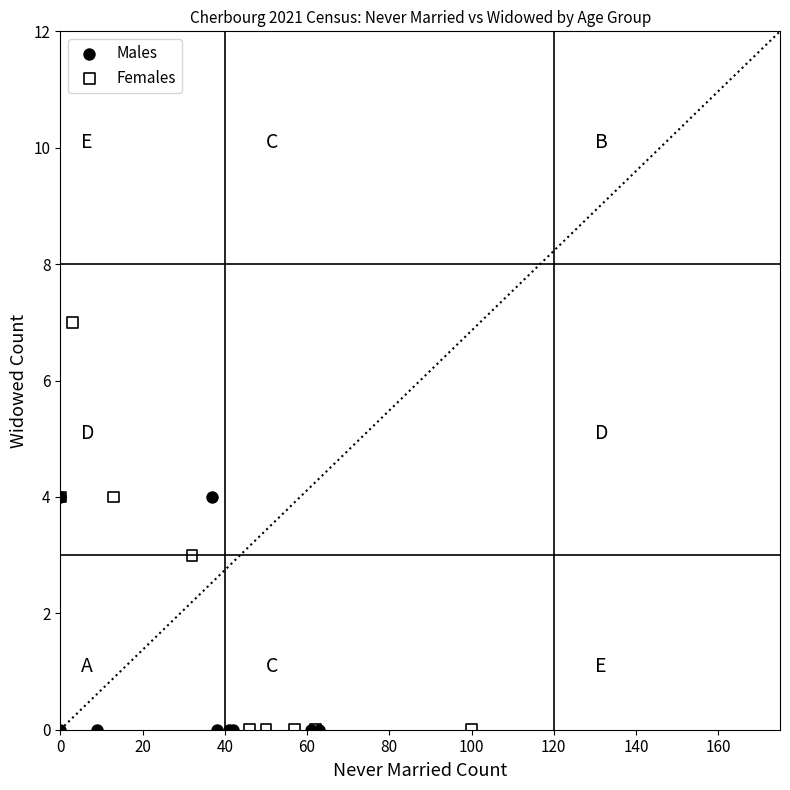

Which series has the widest spread of Y values?

Females